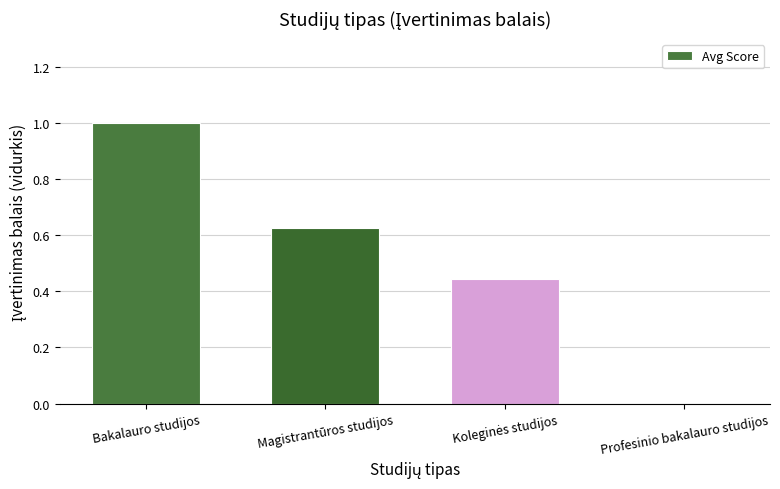

Are the bars horizontal?

No